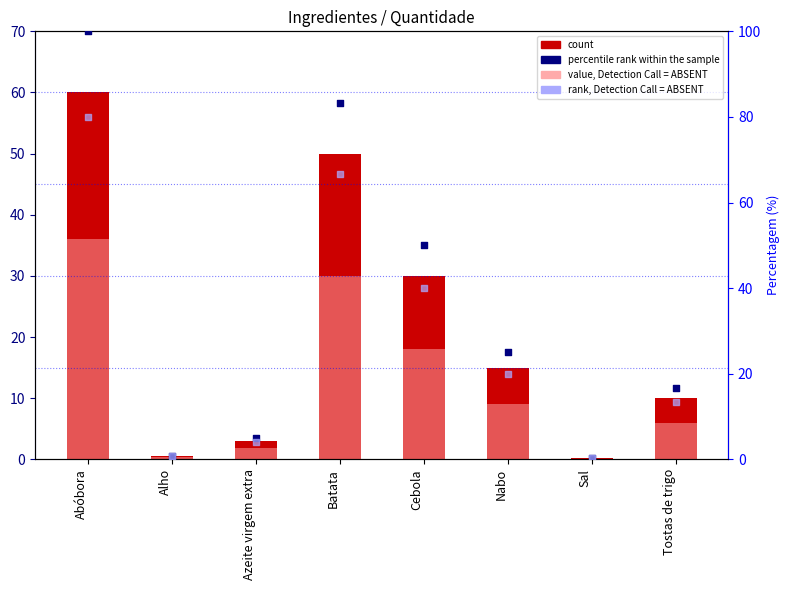

What is the total value across all series at Sal?

0.9